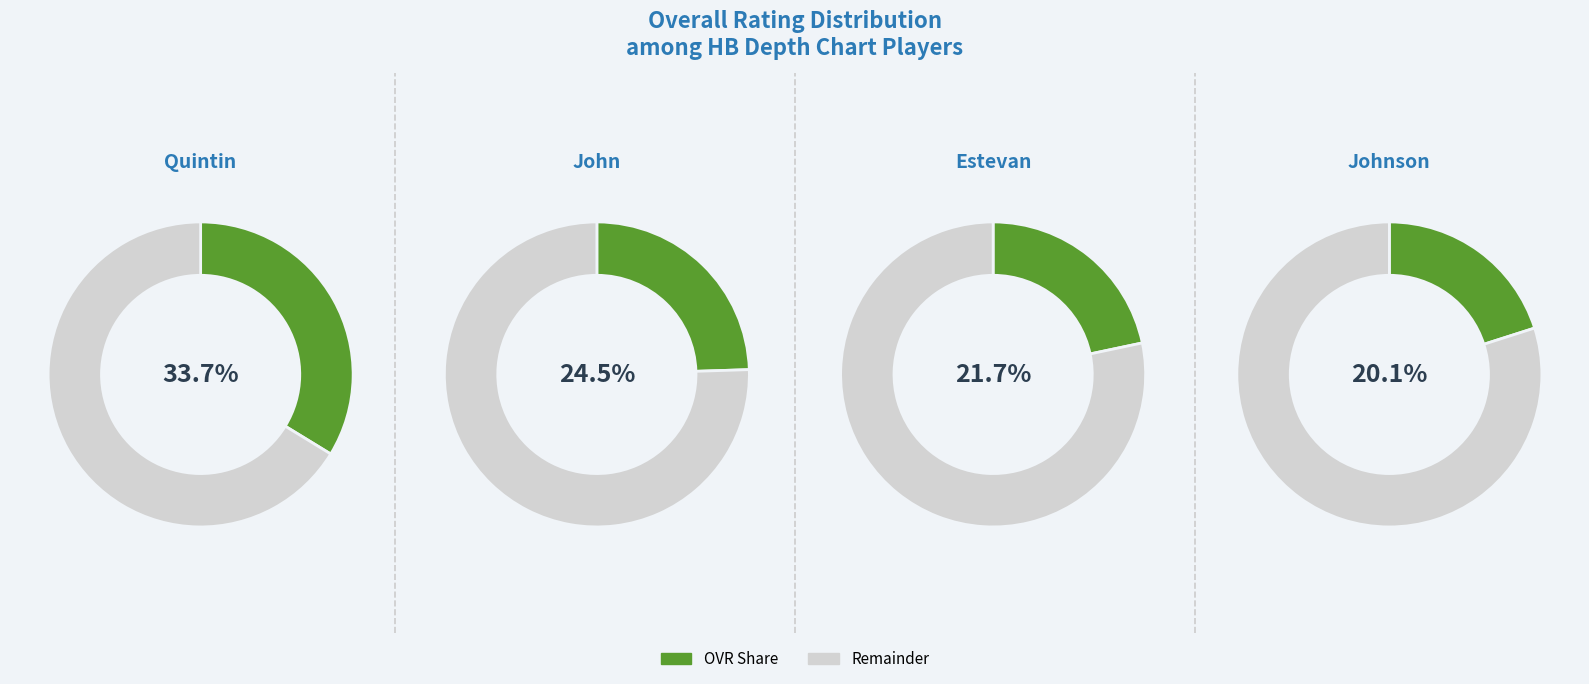

Which has a higher value, John or Quintin?

Quintin